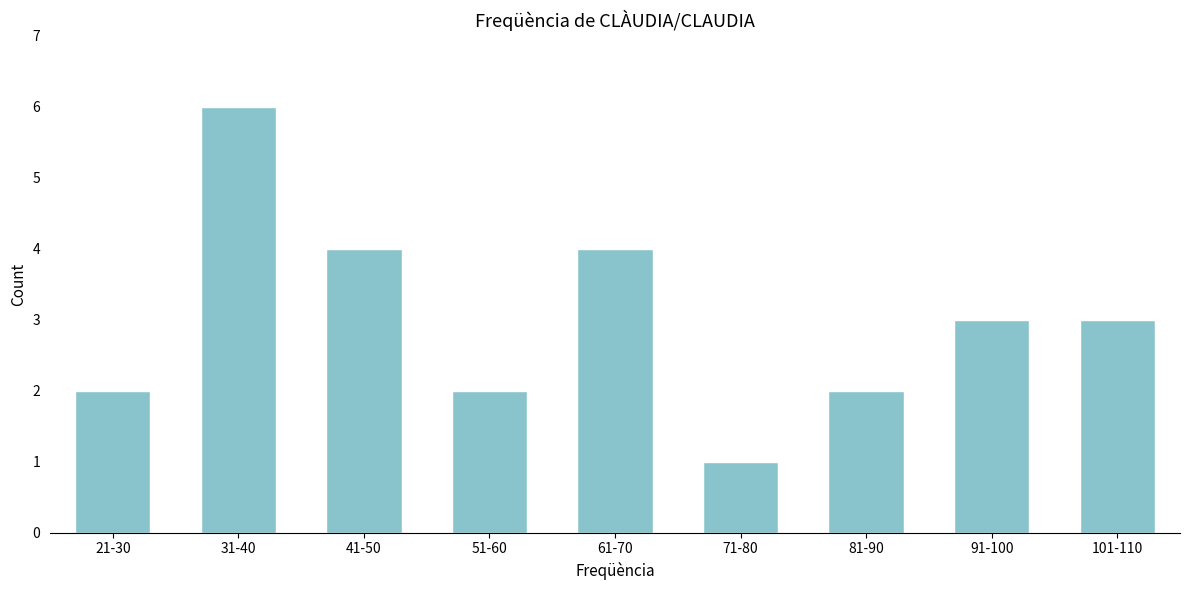

Reading right to left, extract all data points from this chart.

101-110=3	91-100=3	81-90=2	71-80=1	61-70=4	51-60=2	41-50=4	31-40=6	21-30=2